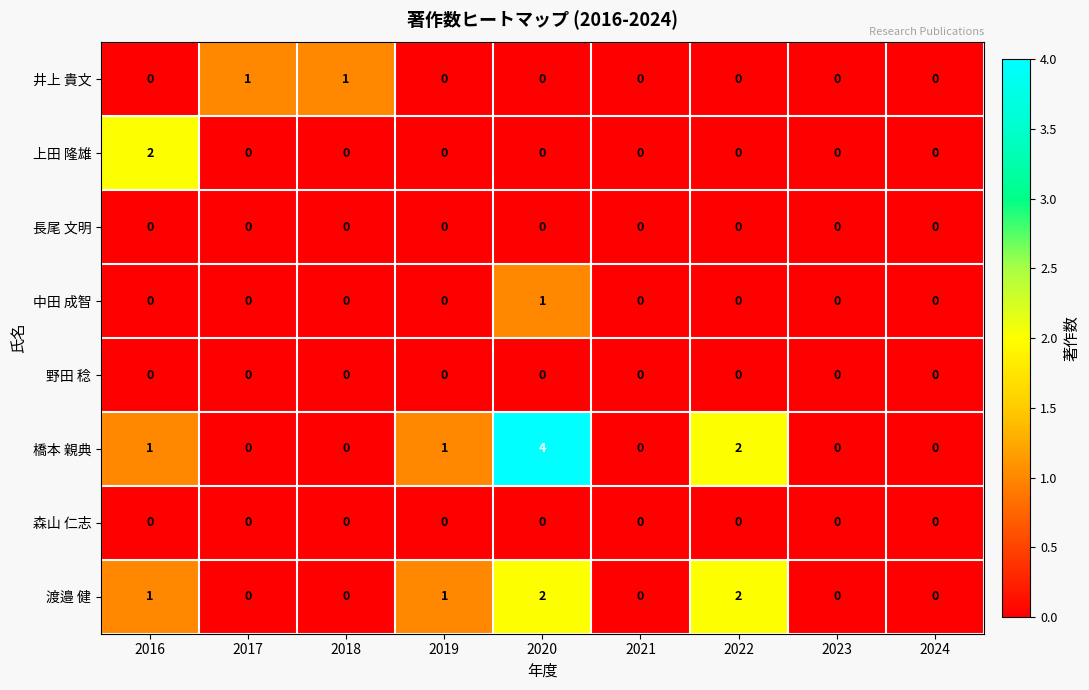

What is the total value across all series at 2018?

1